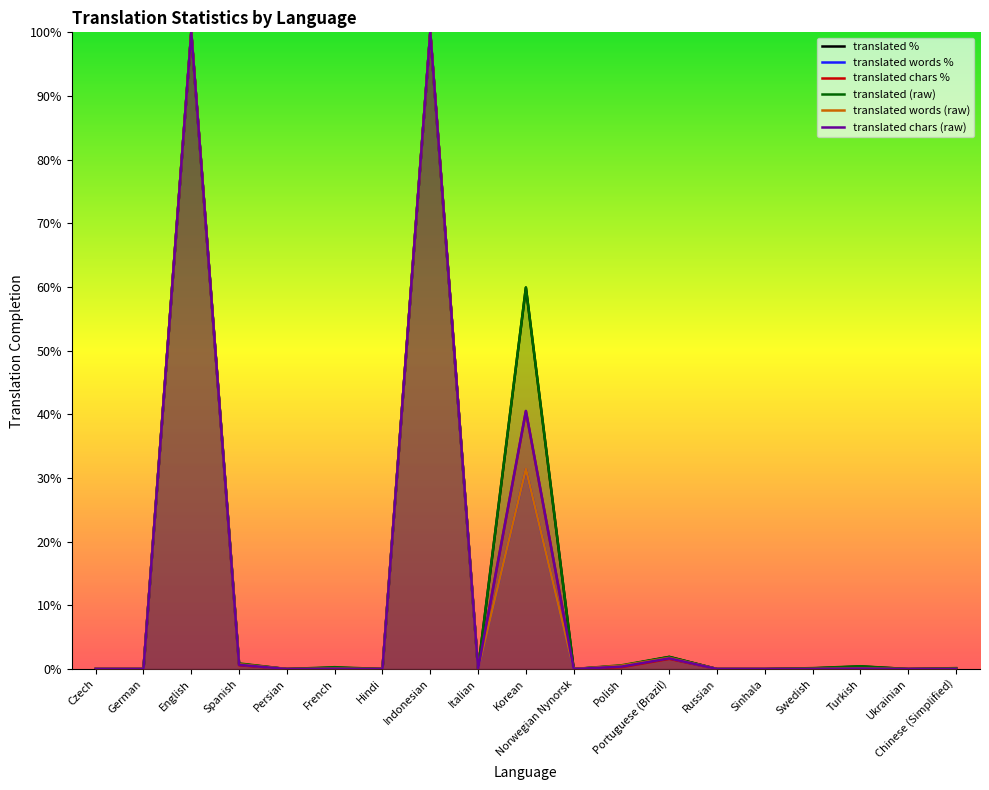

Rank the series at Czech from lowest to highest value.

translated, translated_percent, translated_words, translated_chars, translated_words_percent, translated_chars_percent